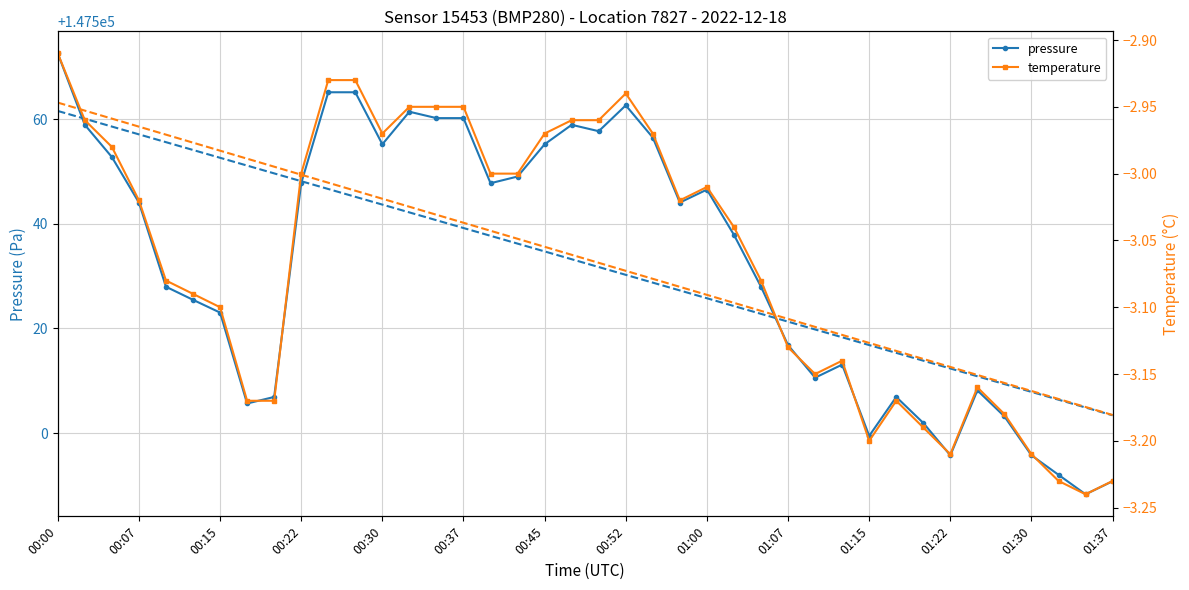

What is the spread (max minus min) of values at 29?

147516.2